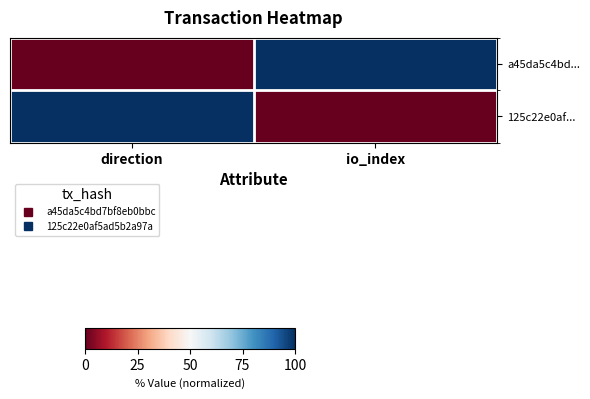

What is the total value across all series at direction?

100